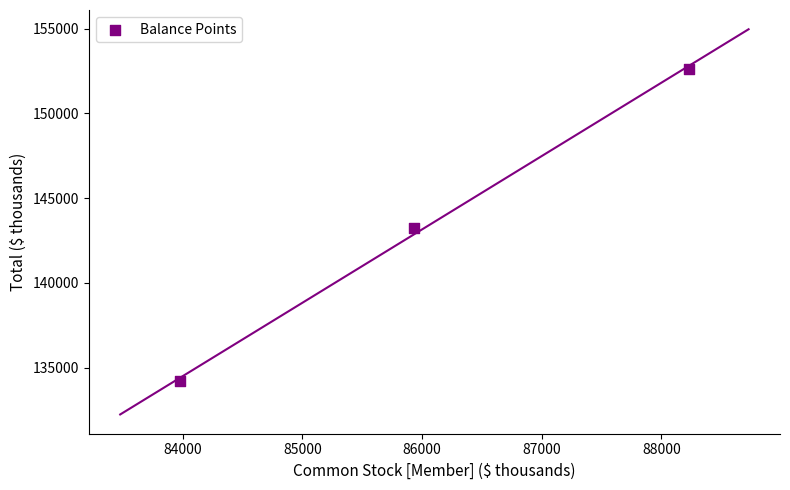

What is the average Y value?

143353